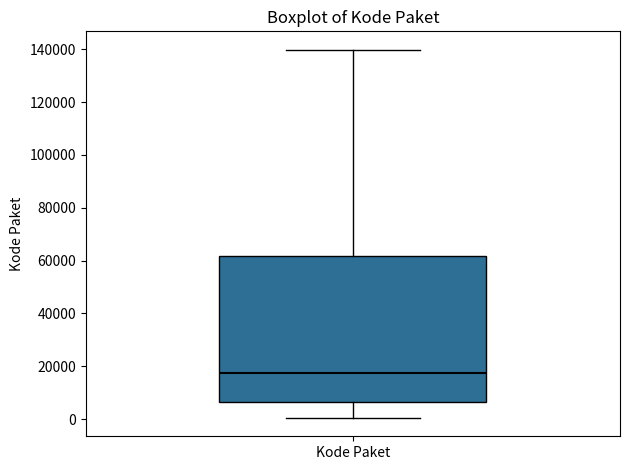

Where does the median line of the box for Kode Paket sit on the y-axis? The values are not printed on the chart, so give them approximately, as read against the axis.

18000